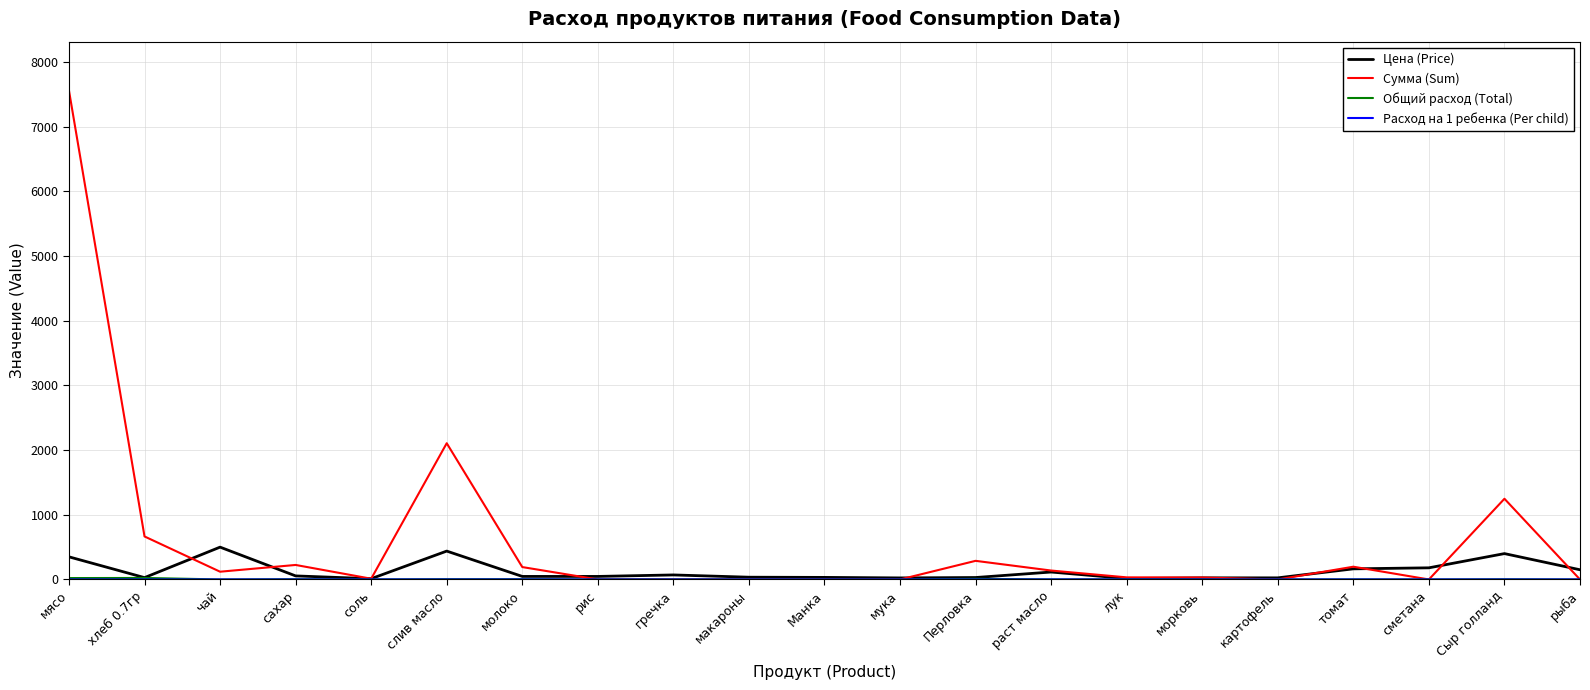

Which series has the largest total across all categories?

Сумма (Sum)